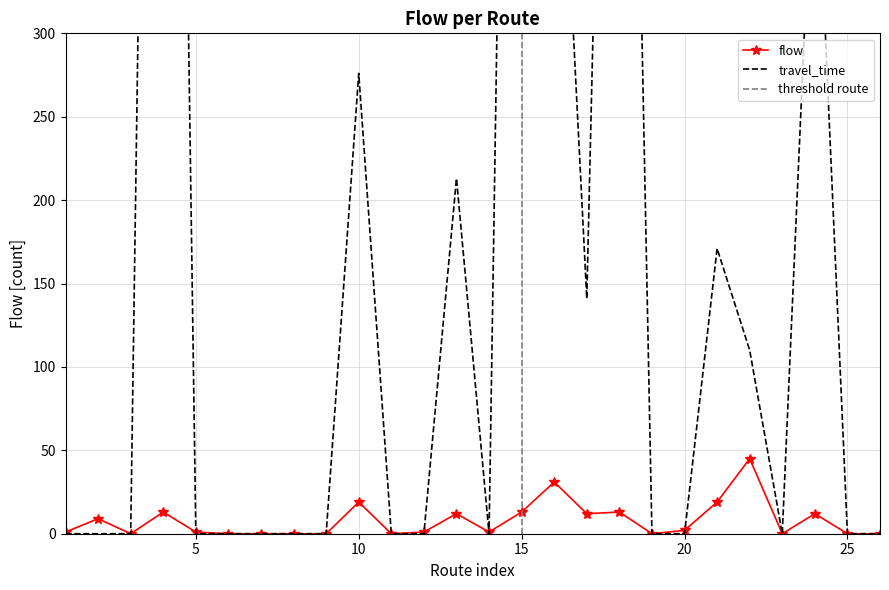

Is it true that flow equals 2 at 20?

True